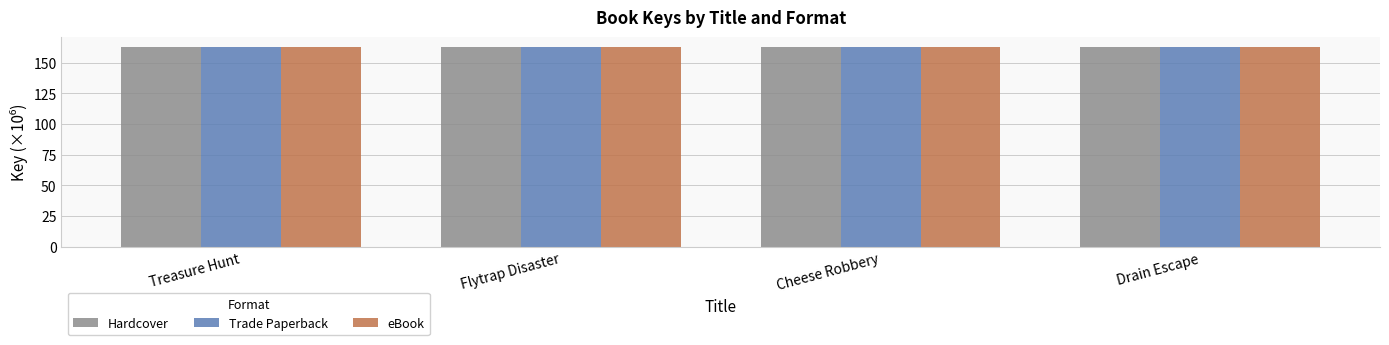

What is the total value across all series at Cheese Robbery?

488.3